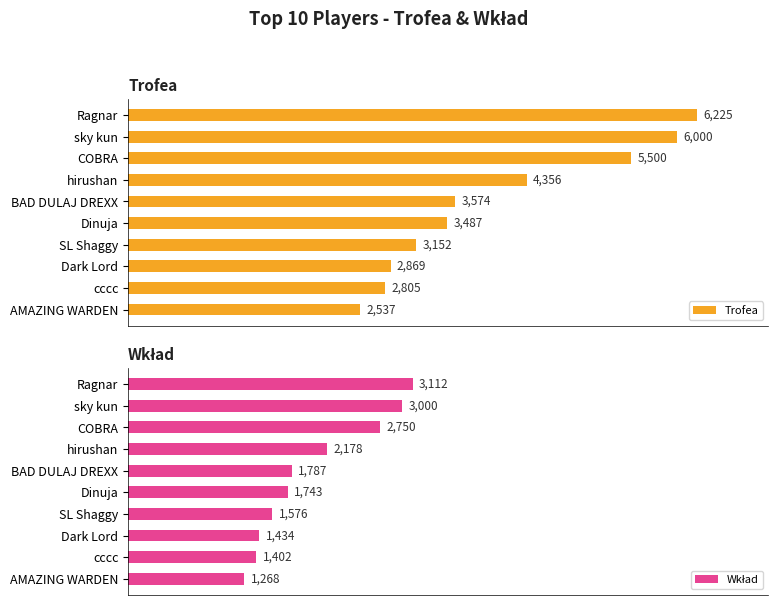

List the labels in order of Trofea value, smallest first.

AMAZING WARDEN, cccc, Dark Lord, SL Shaggy, Dinuja, BAD DULAJ DREXX, hirushan, COBRA, sky kun, Ragnar